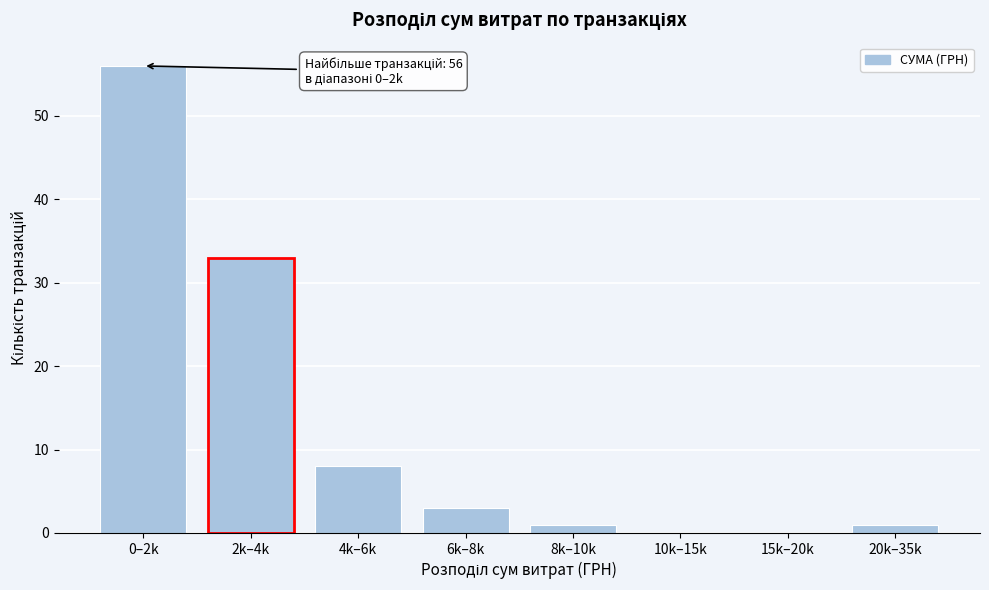

Reading left to right, transcribe all the data shown in this chart.

0–2k=56	2k–4k=33	4k–6k=8	6k–8k=3	8k–10k=1	10k–15k=0	15k–20k=0	20k–35k=1